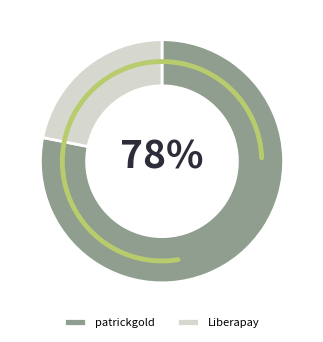

Which category accounts for the majority?

patrickgold